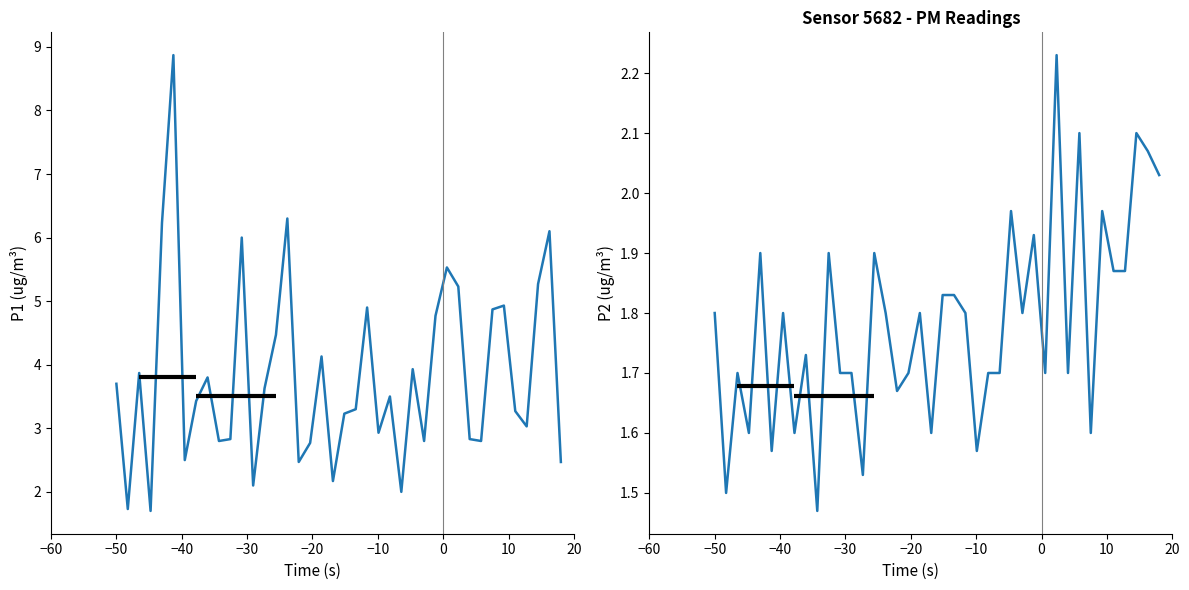

True or false: P1 and P2 cross at least once.

False